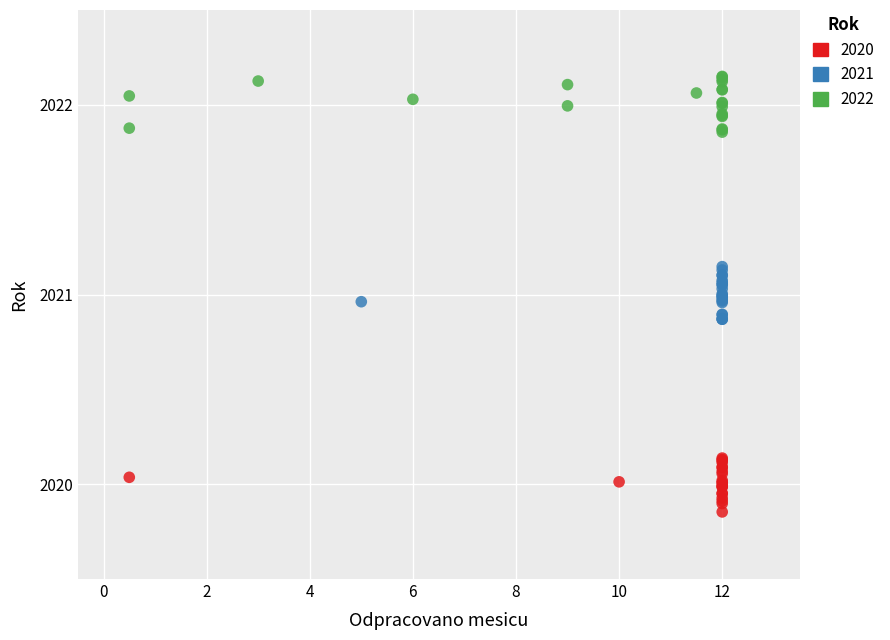

Which series contains the lowest Y value?

2020